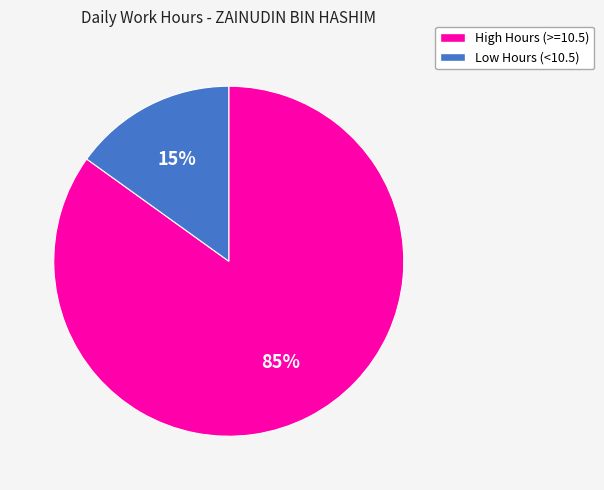

To the nearest percent, what is the difference between the Low Hours (<10.5) and High Hours (>=10.5) slice percentages?

70%